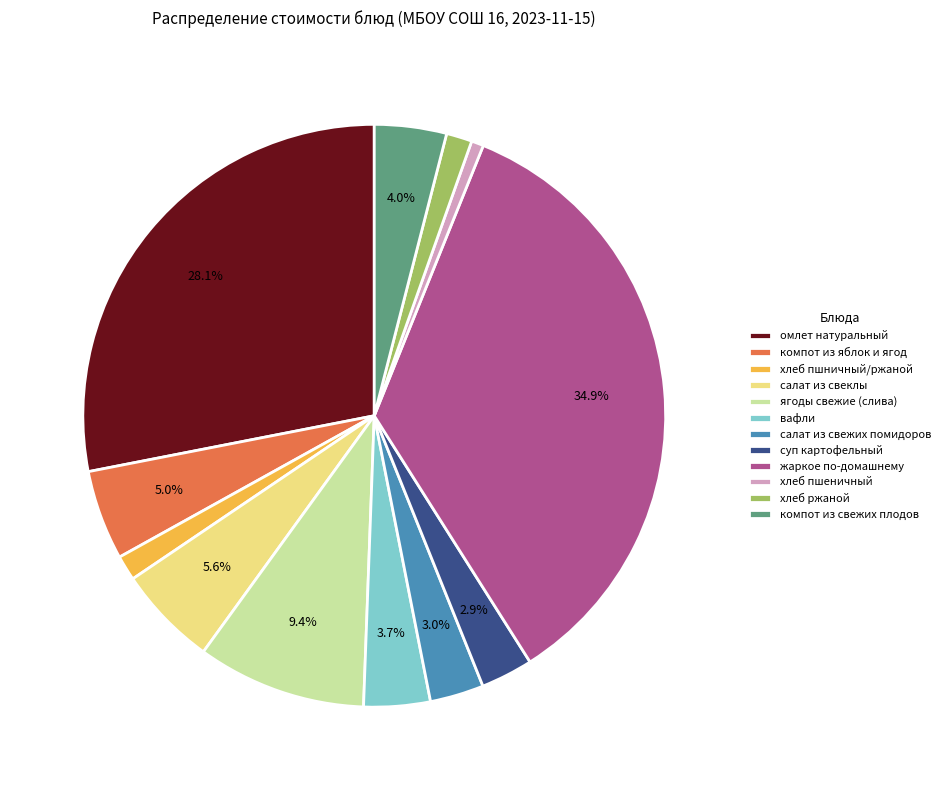

Between суп картофельный and компот из свежих плодов, which is larger?

компот из свежих плодов